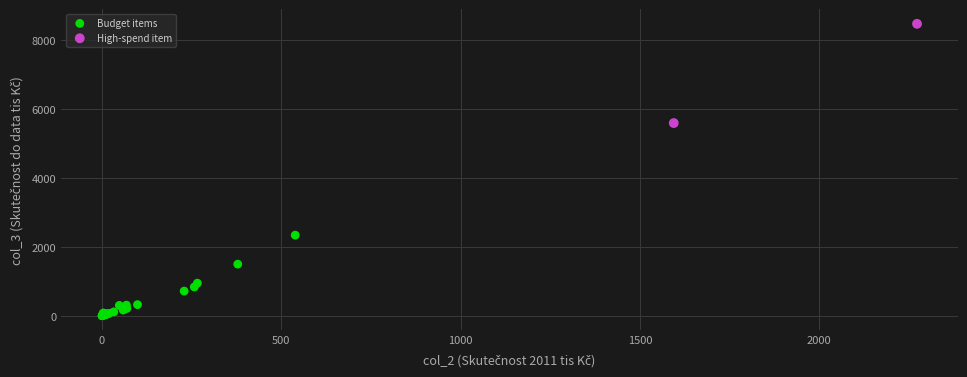

What are all the series names shown in the legend?

Budget items, High-spend item